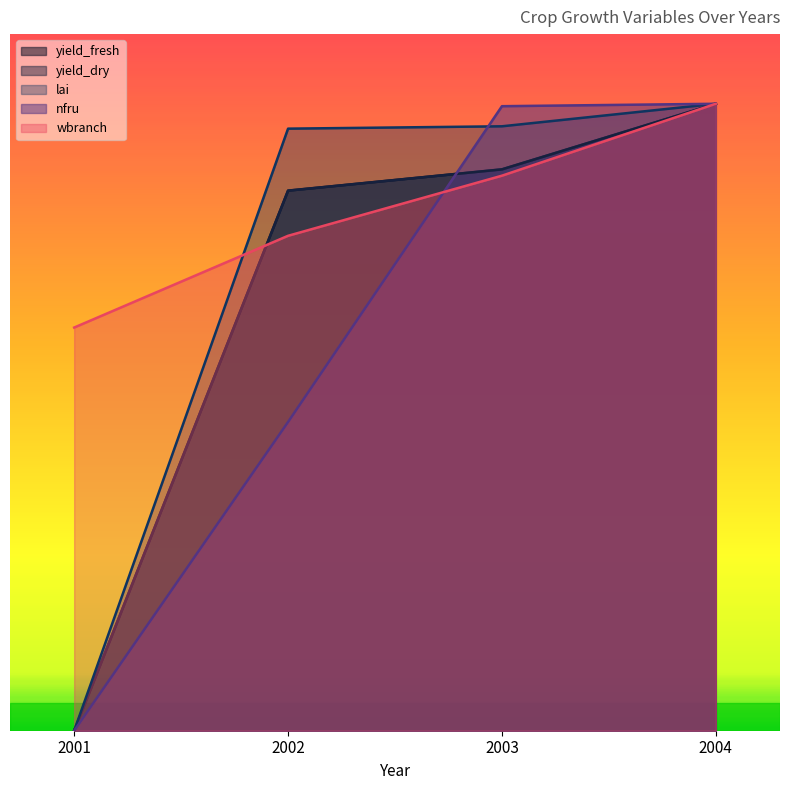

Does the chart display data point markers on the line(s)?

No